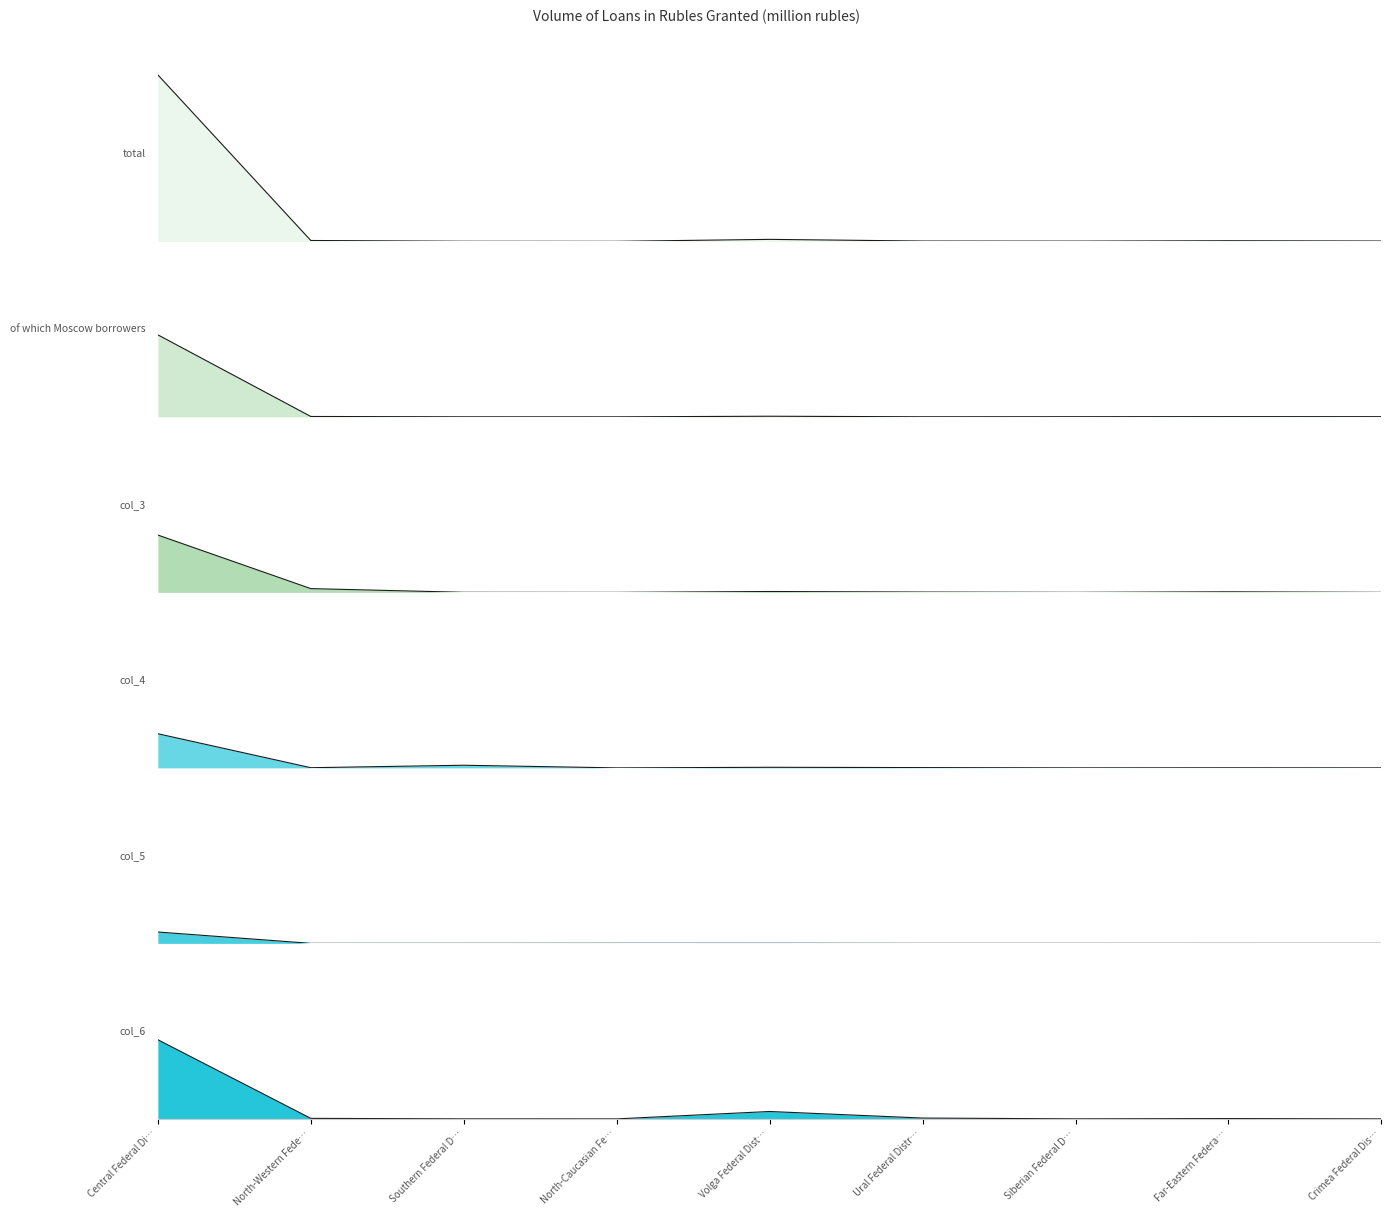

What is the label of the 9th point from the right?

Central Federal Di…